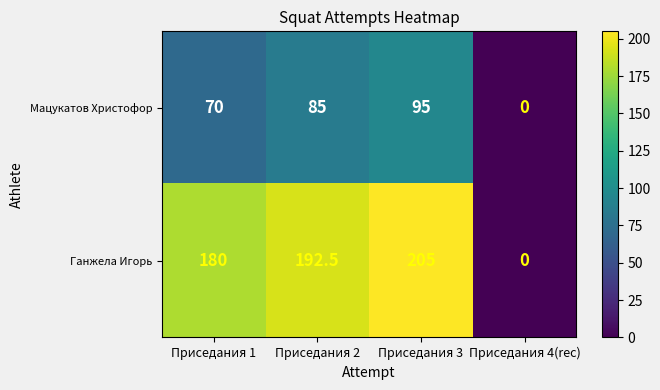

Reading right to left, transcribe all the data shown in this chart.

Мацукатов Христофор: 0.0	95.0	85.0	70.0
Ганжела Игорь: 0.0	205.0	192.5	180.0